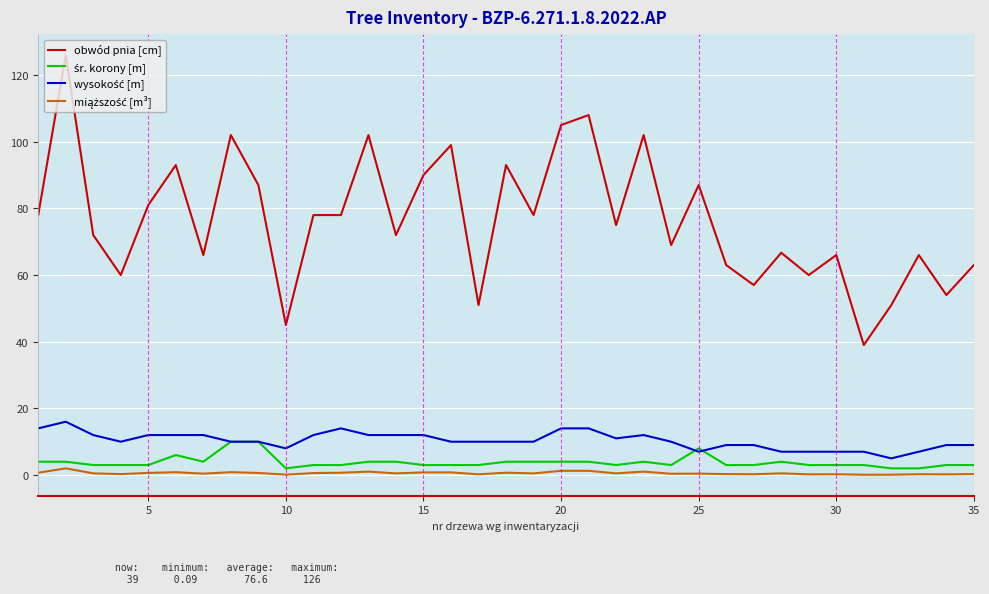

What is the maximum value shown in the chart?

126.0